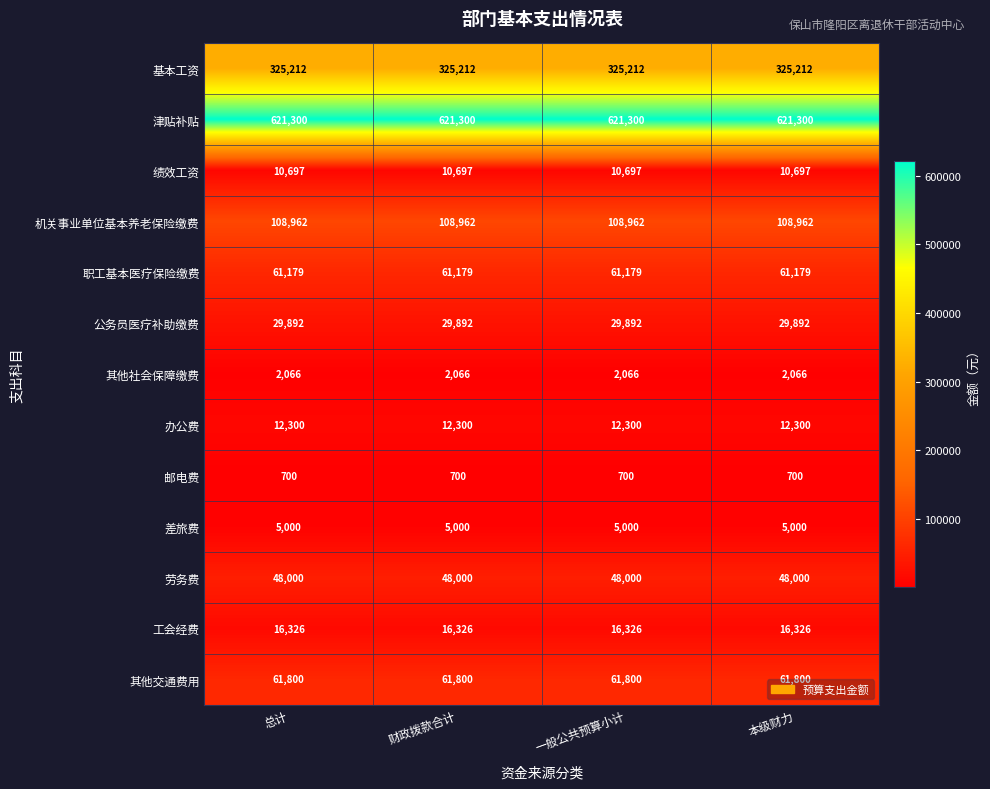

How many distinct data groups are displayed?

13